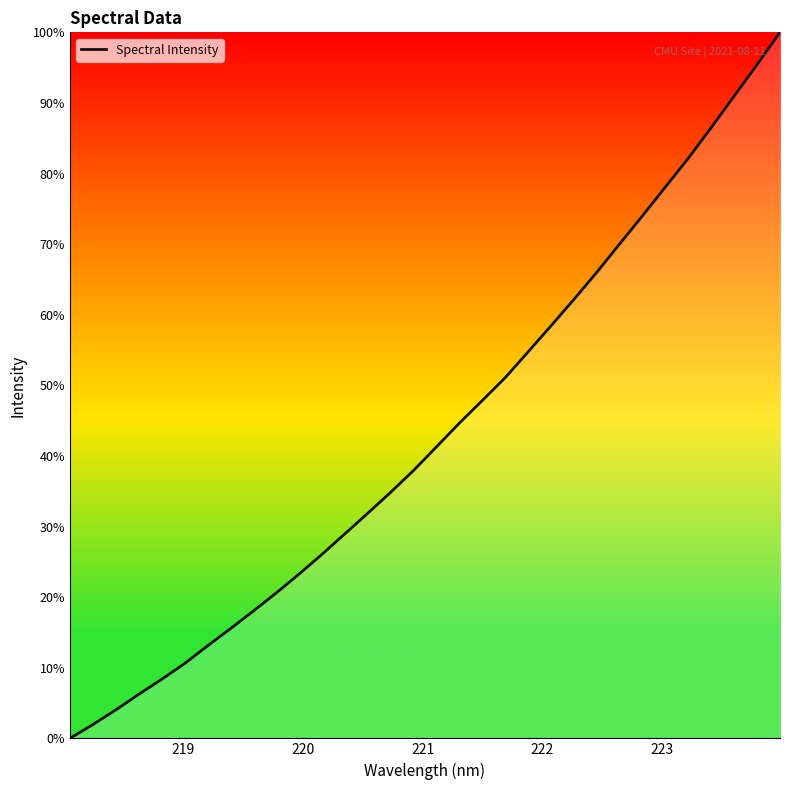

How many lines are shown in the chart?

1